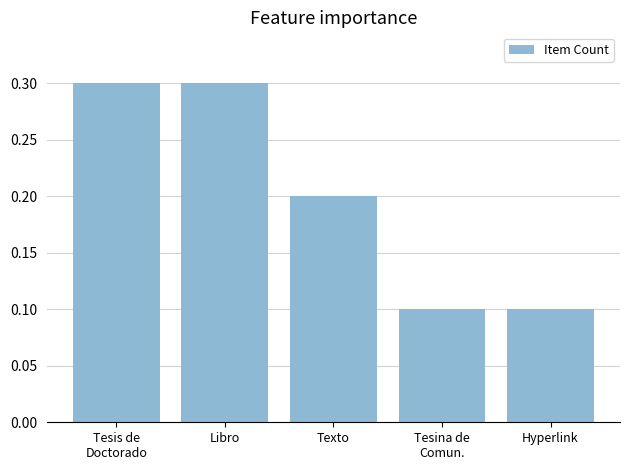

Count the values in the range 0 to 1.

5